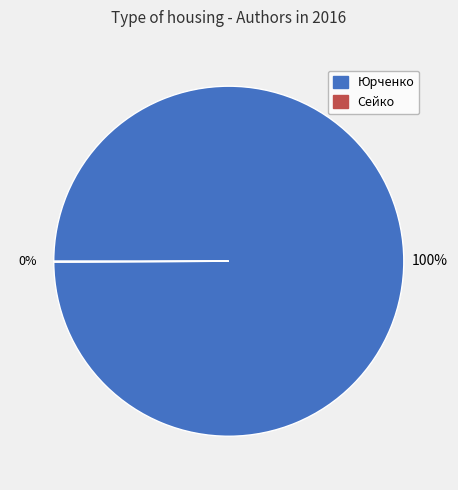

To the nearest percent, what portion does Юрченко represent?

100%